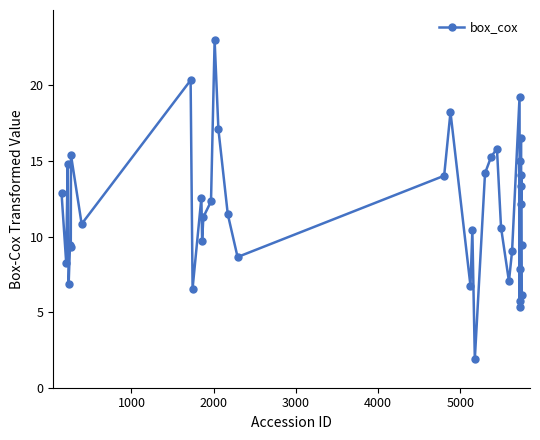

What is the average value?

11.7